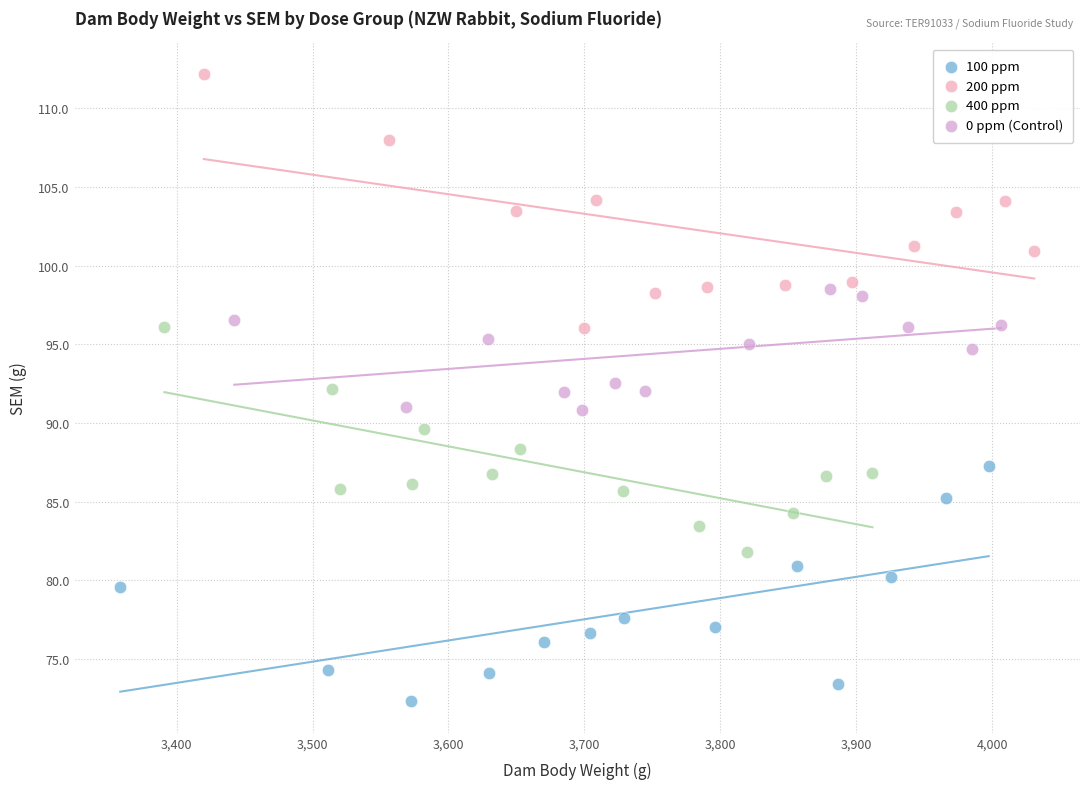

Which series contains the highest Y value?

200 ppm